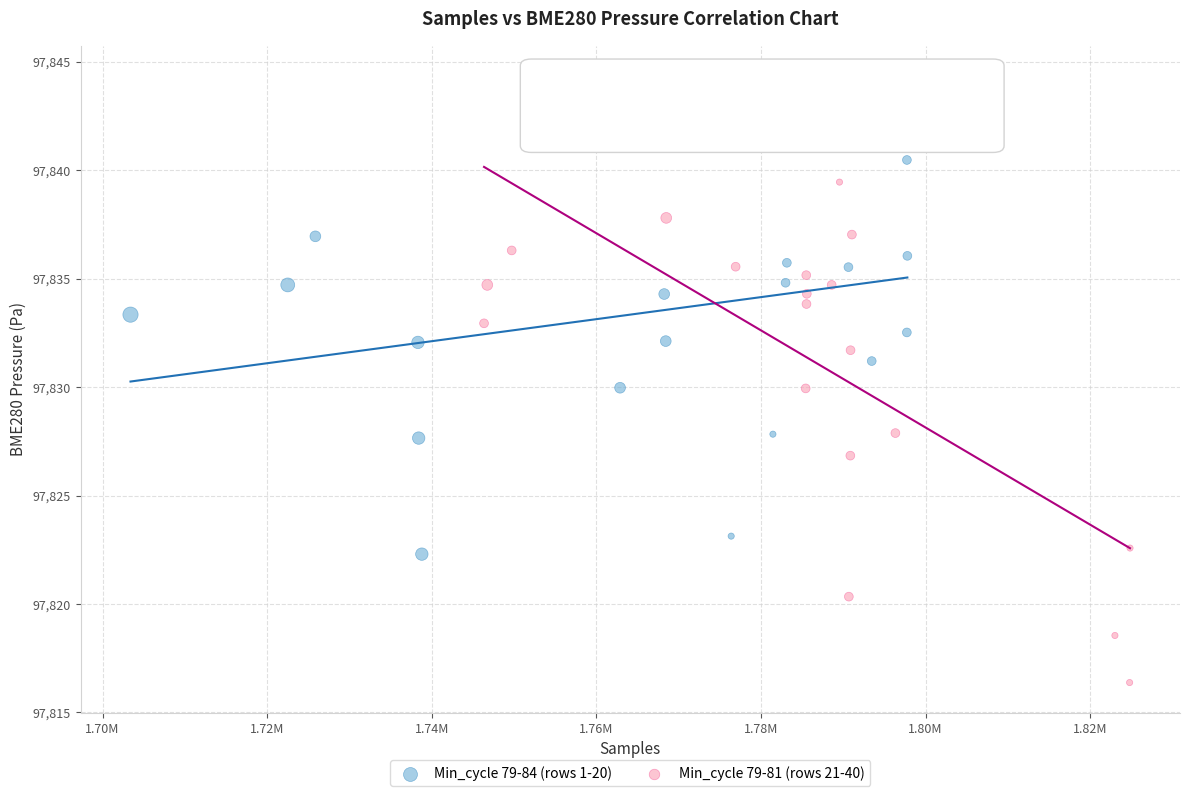

Which series has the largest Y range (max minus min)?

Min_cycle 79-81 (rows 21-40)